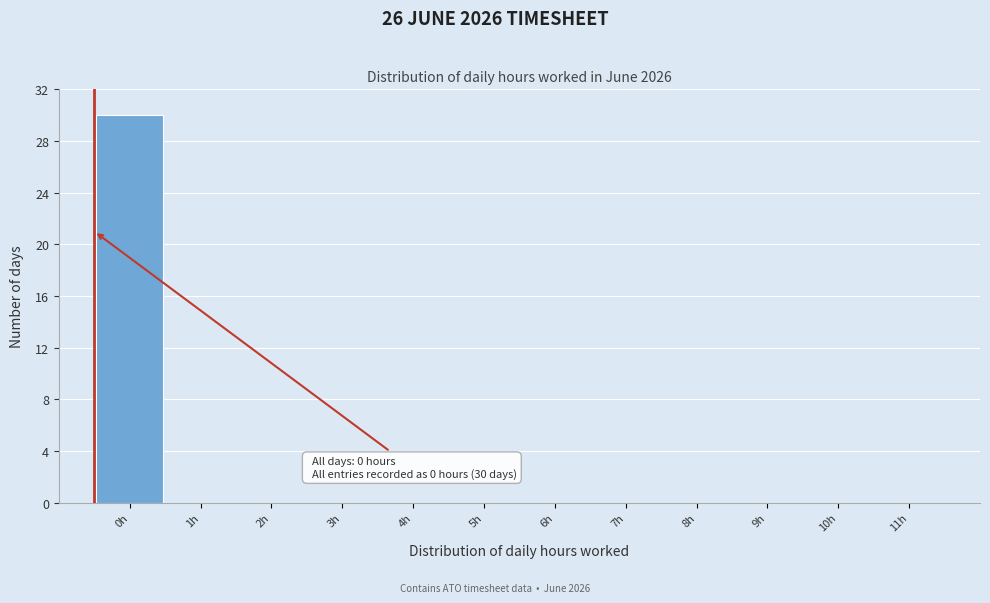

Reading left to right, list all the values displayed in this chart.

0h=30	1h=0	2h=0	3h=0	4h=0	5h=0	6h=0	7h=0	8h=0	9h=0	10h=0	11h=0